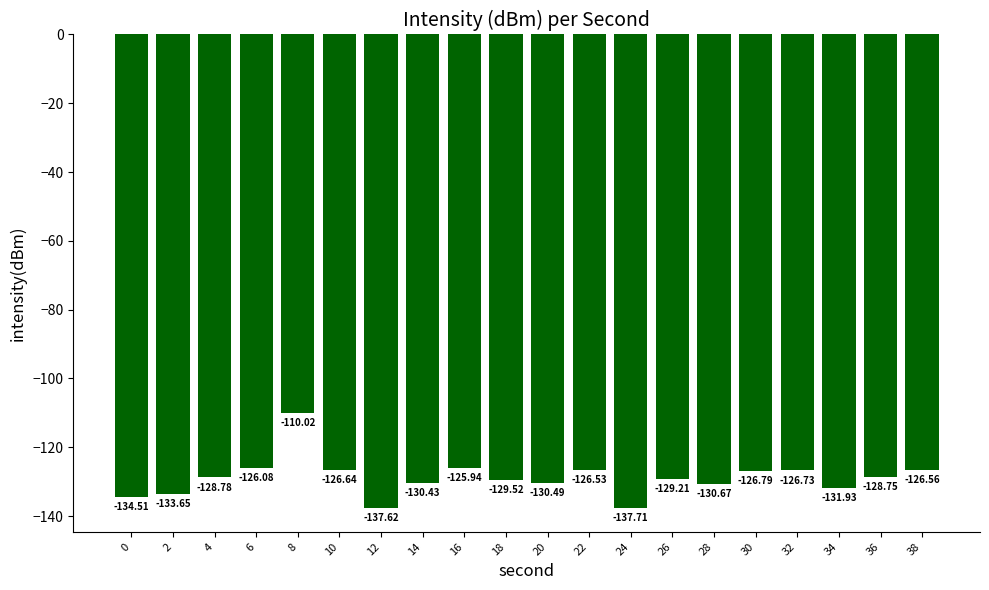

Between 22 and 14, which is larger?

22